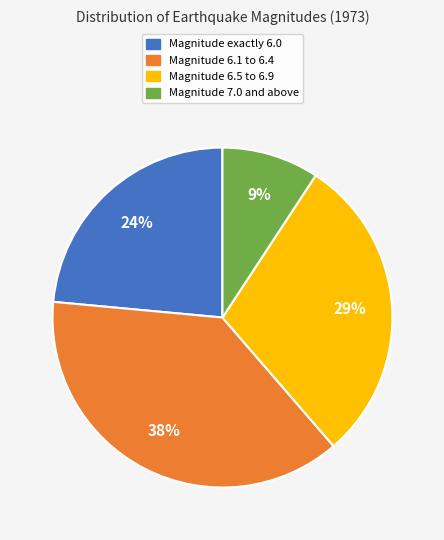

True or false: Magnitude 6.1 to 6.4 accounts for 32% of the total.

False